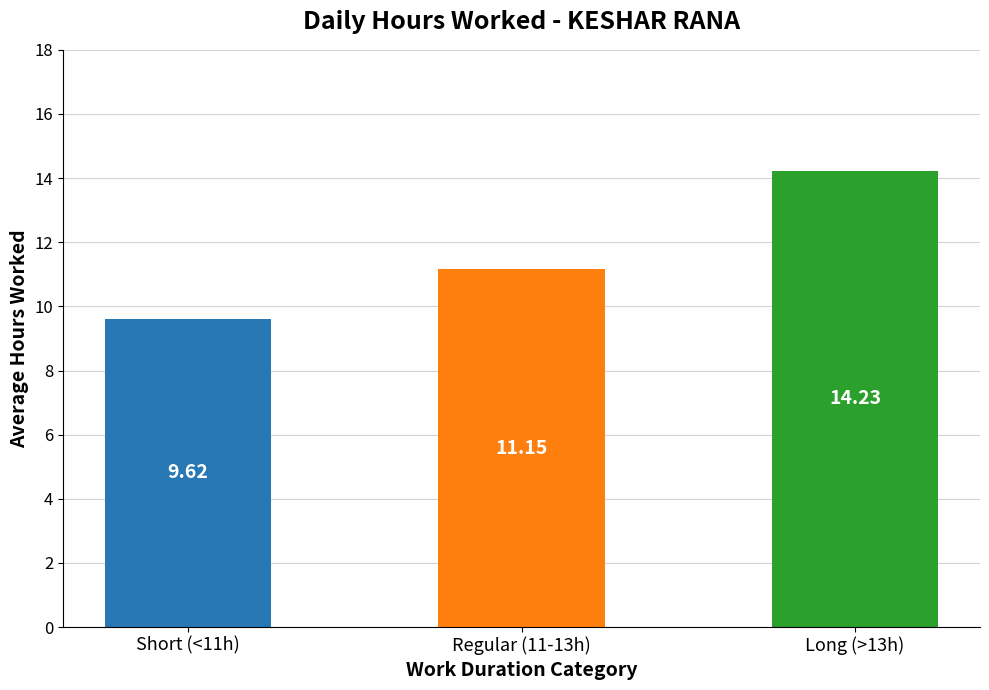

What is the ratio of the value at Short (<11h) to the value at Regular (11-13h)?

0.9